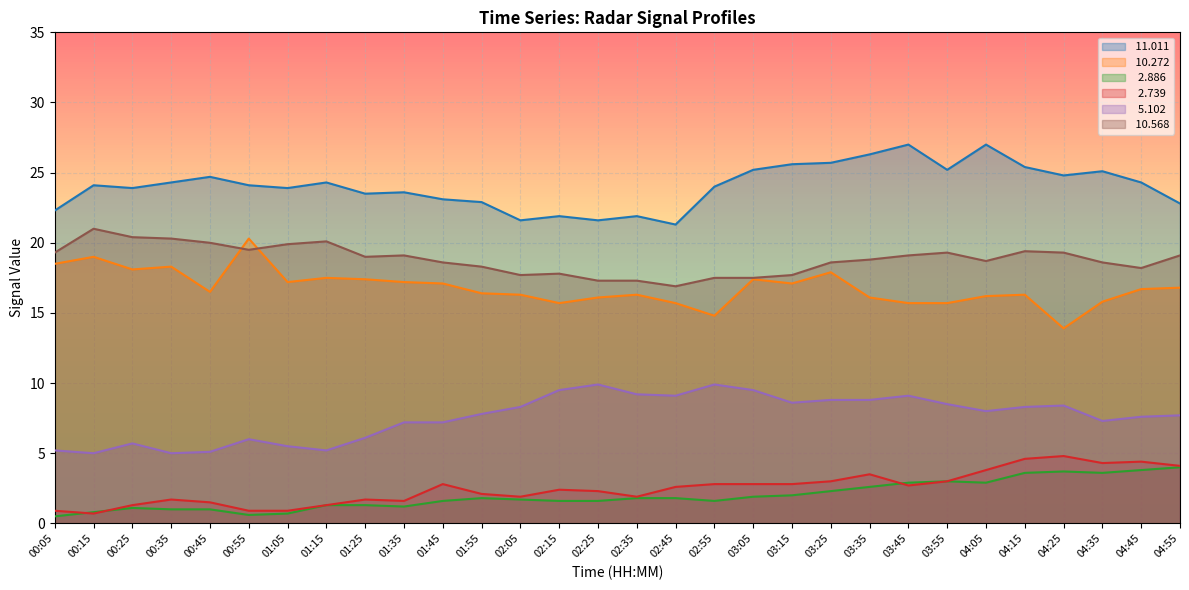

True or false:   2.886 and  10.272 cross at least once.

False